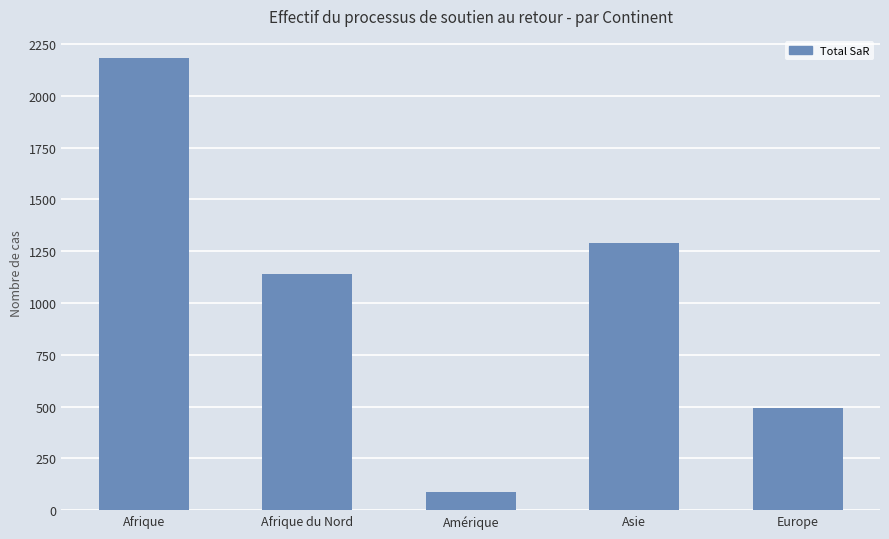

Is it true that the value at Europe is 494?

True